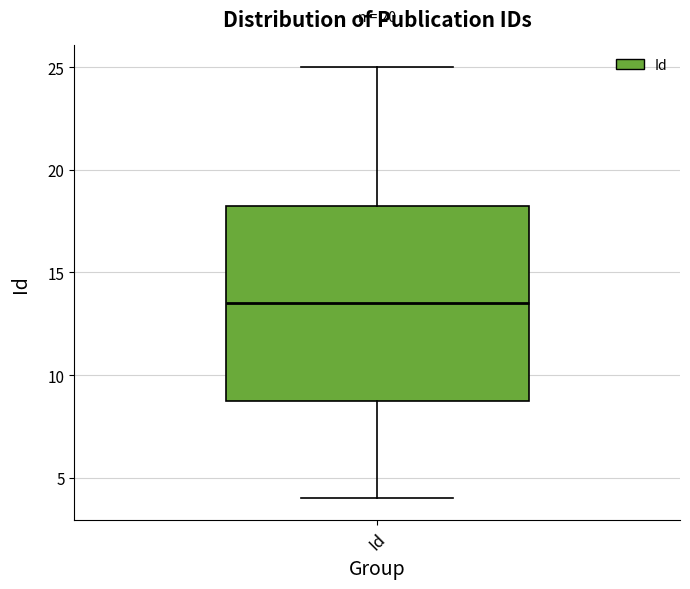

Where does the upper whisker of the box for Id end on the y-axis? The values are not printed on the chart, so give them approximately, as read against the axis.

25.0